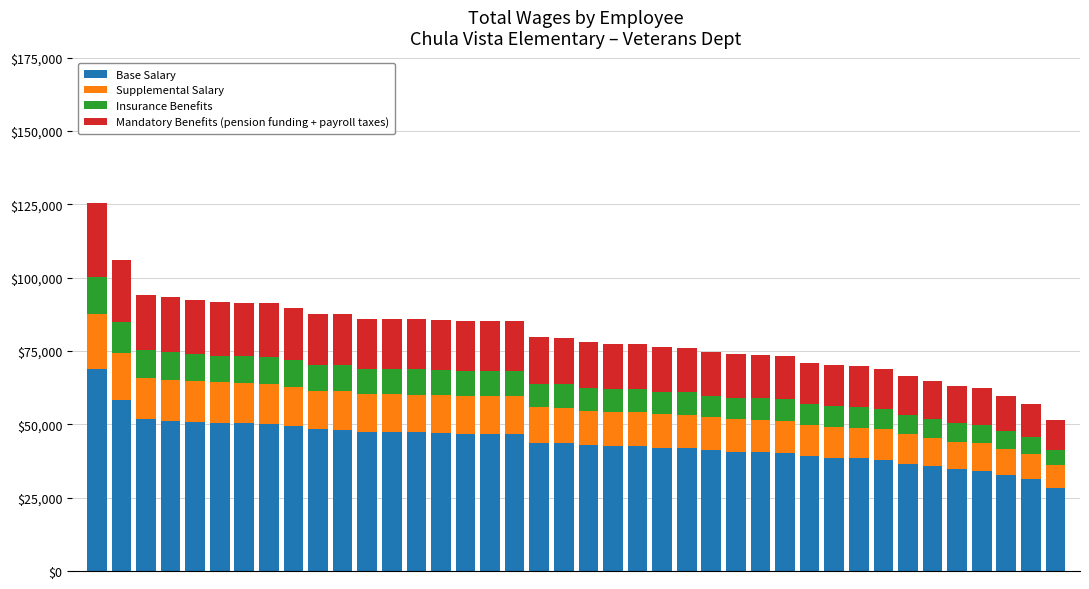

What is the highest value of the Base Salary series?

68966.2